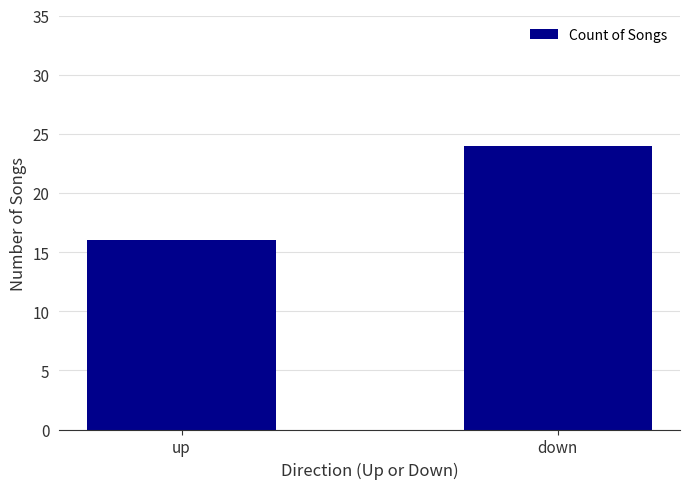

Read the value at up.

16